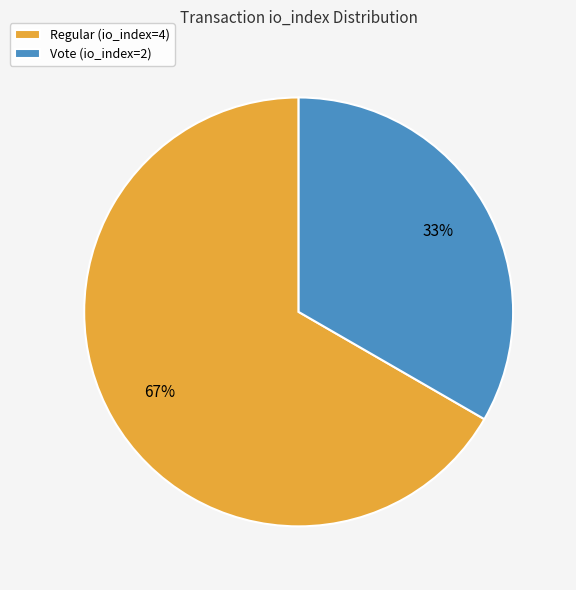

To the nearest percent, what portion does Vote (io_index=2) represent?

33%